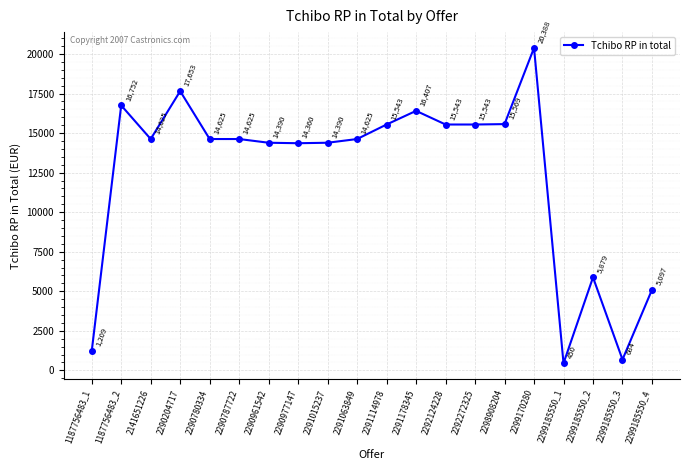

What is the sum of the values at 2290780334 and 1187756483_2?

31377.5